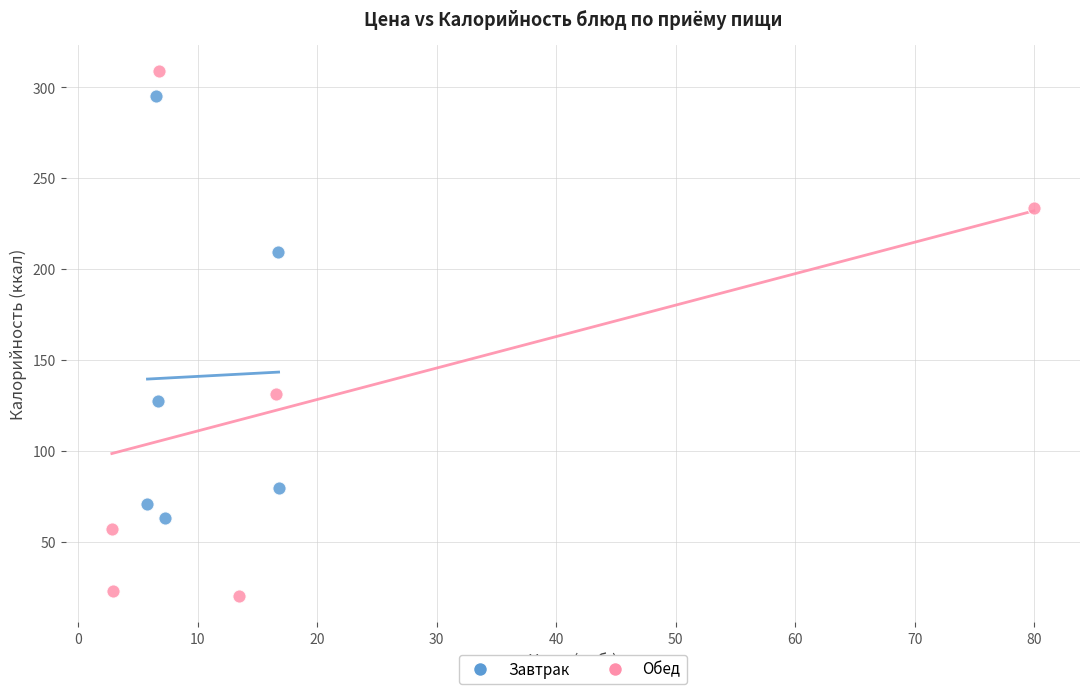

What are all the series names shown in the legend?

Завтрак, Обед